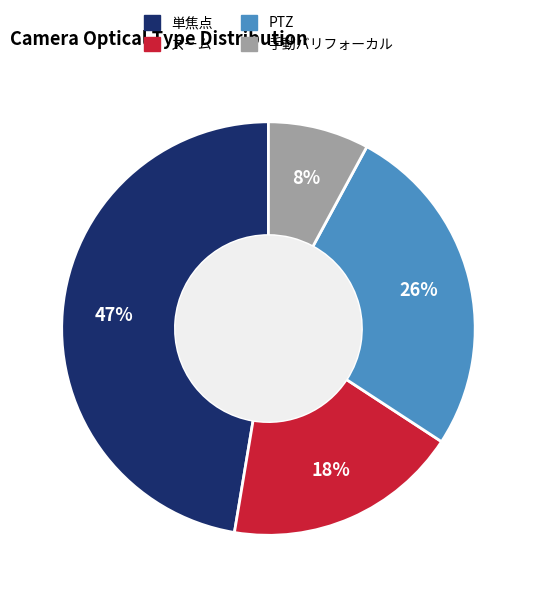

Count the number of slices in the pie.

4